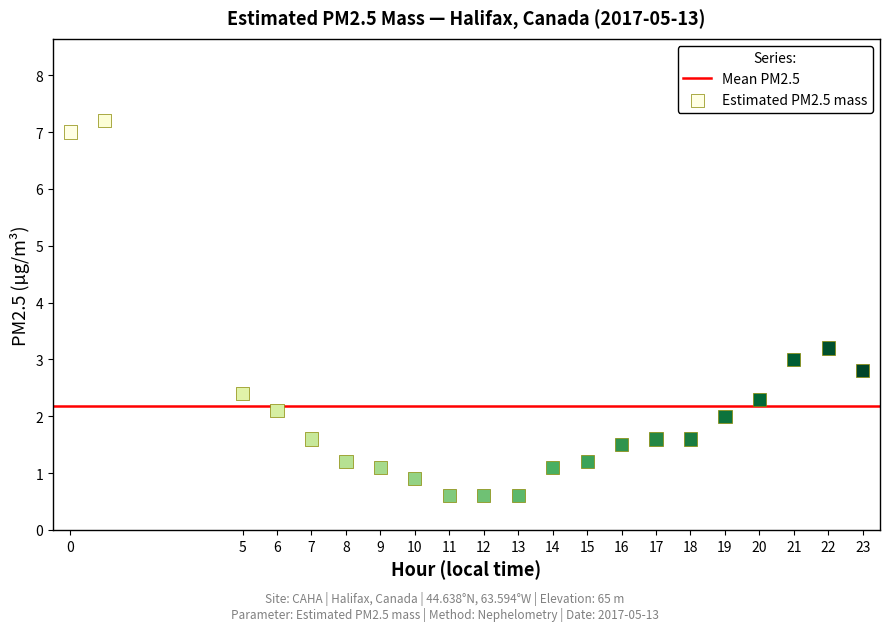

What is the range of Y values (max minus min)?

6.6